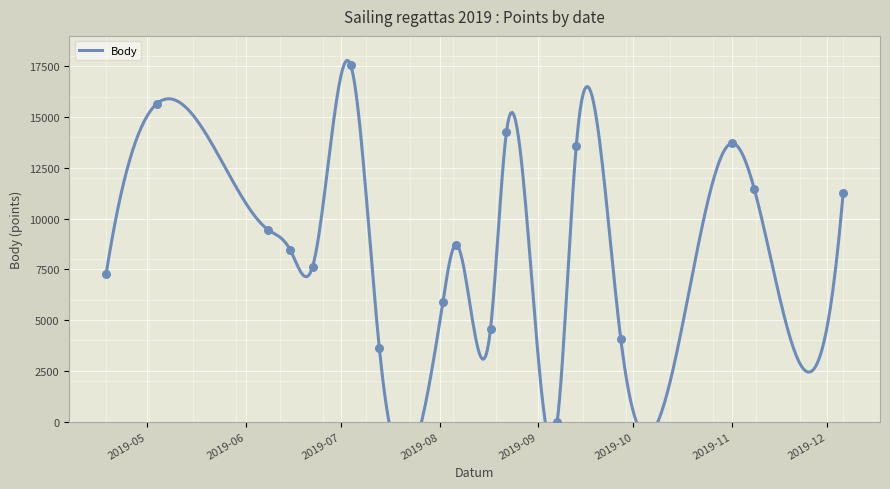

What is the change in value from 2019-04-18 to 2019-07-04?

+10284